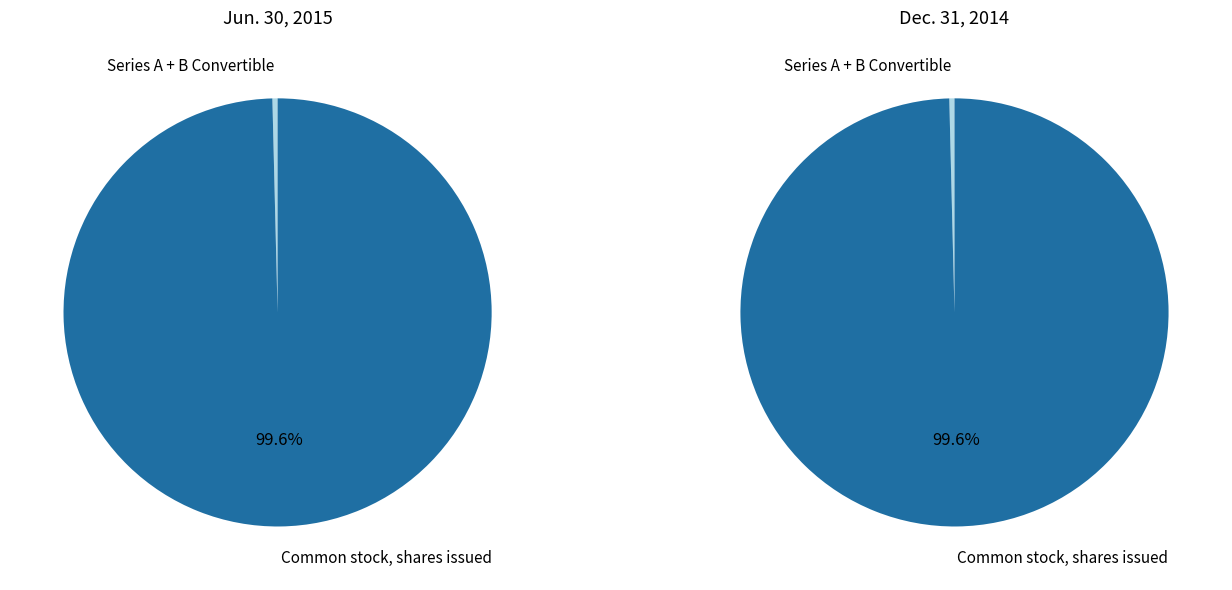

Count the number of slices in the pie.

4